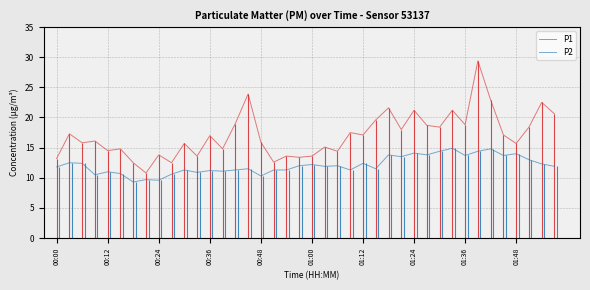

Which has a higher value, 33 or 37?

33